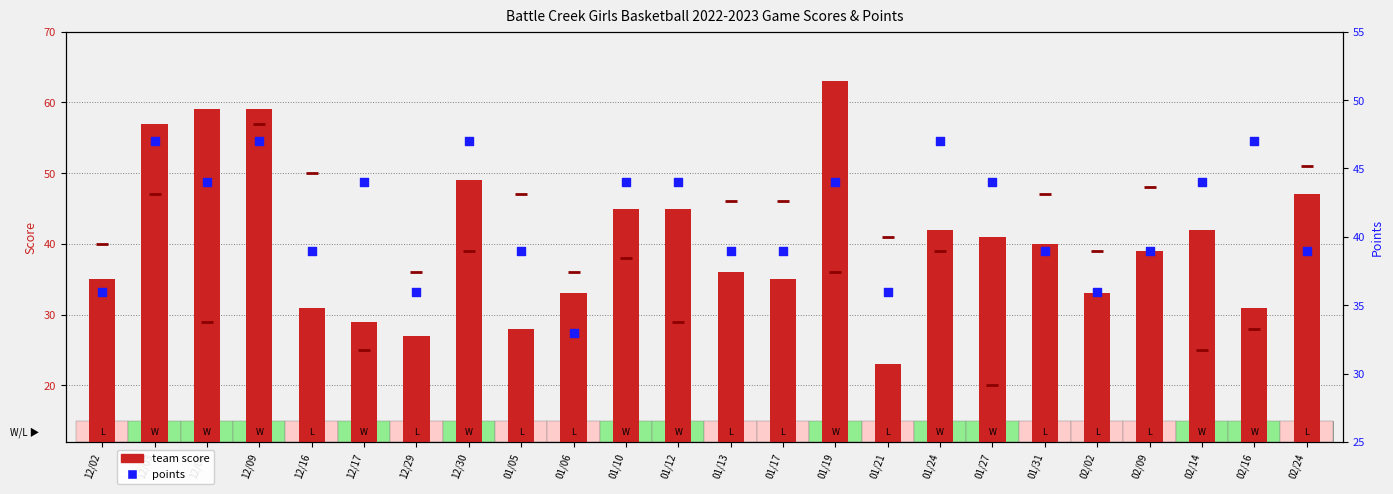

At how many categories does at least one series exceed 45?

14